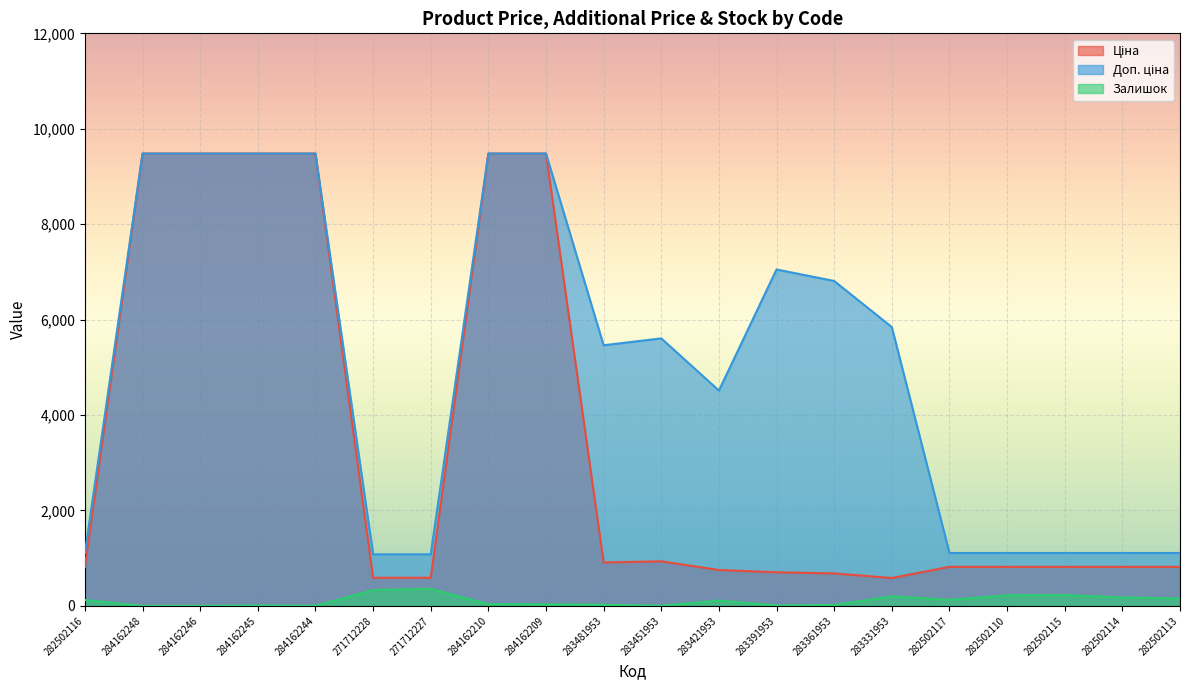

True or false: Залишок has more than 0 points higher than both neighbors.

True